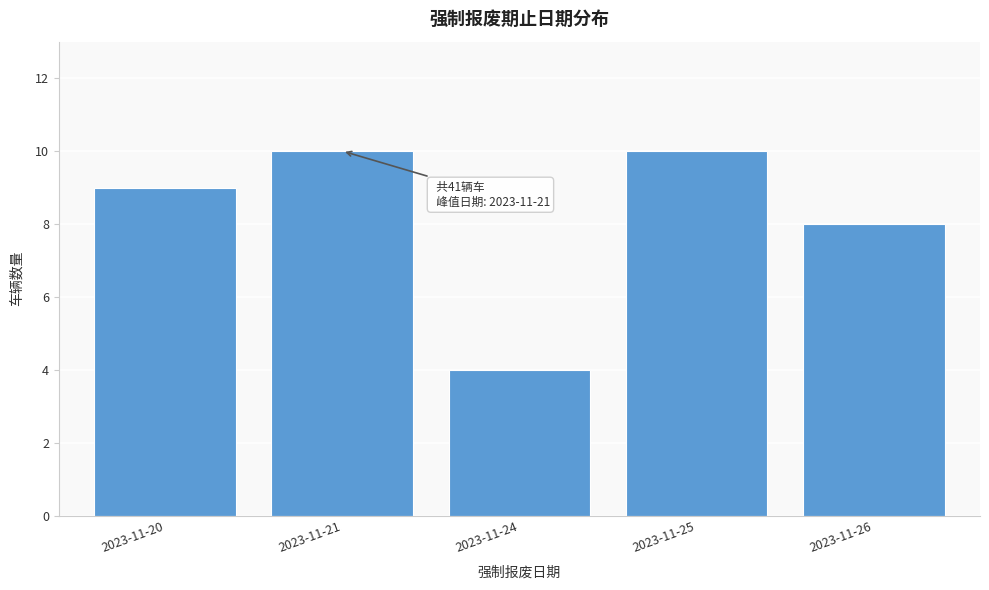

Reading left to right, extract all data points from this chart.

9	10	4	10	8